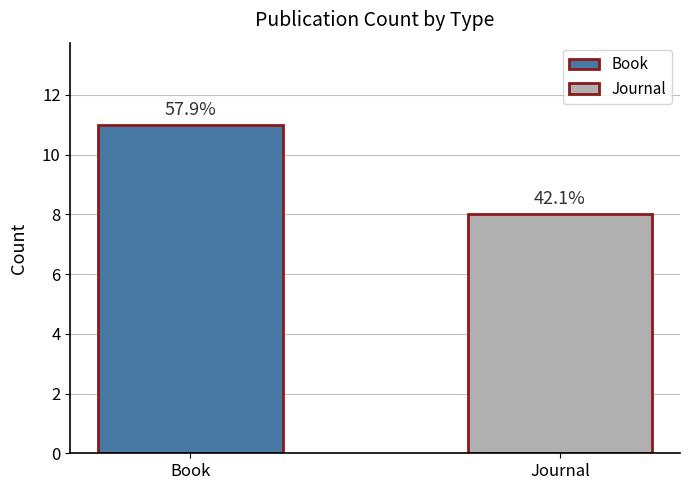

Does the chart contain any negative values?

No